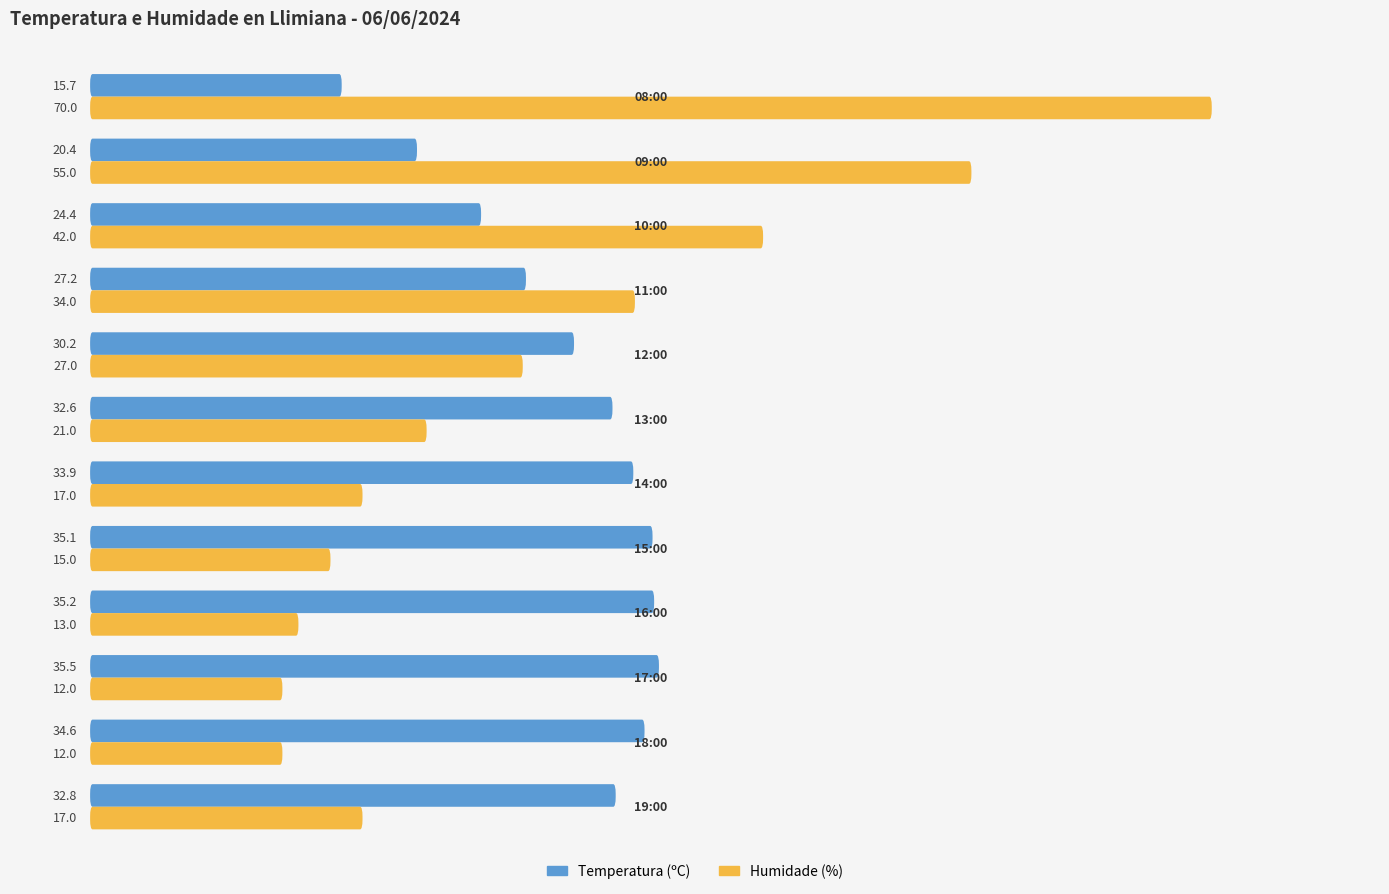

Are the bars grouped side by side (vs. stacked)?

Yes